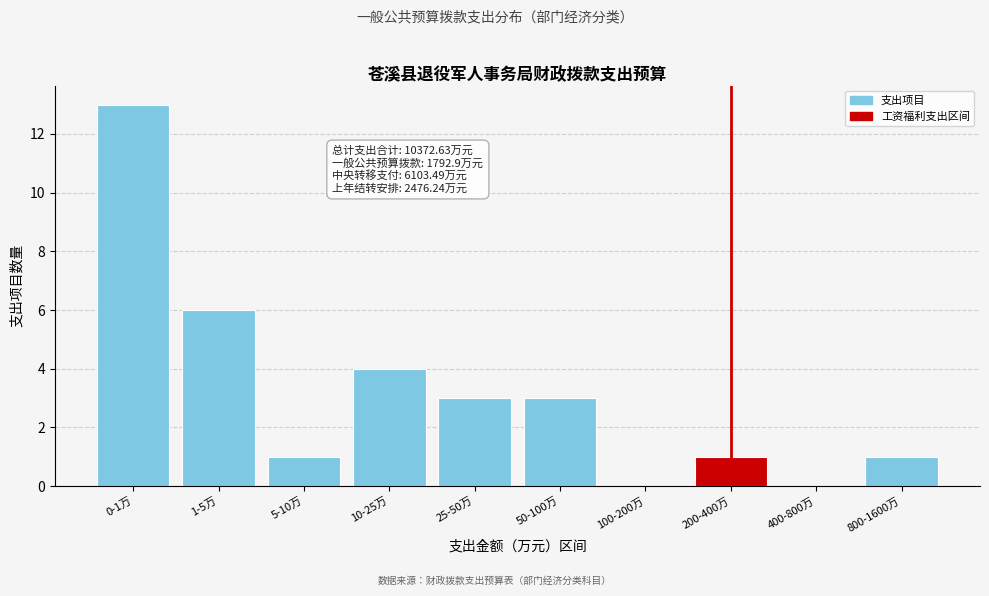

Reading right to left, extract all data points from this chart.

800-1600万=1	400-800万=0	200-400万=1	100-200万=0	50-100万=3	25-50万=3	10-25万=4	5-10万=1	1-5万=6	0-1万=13